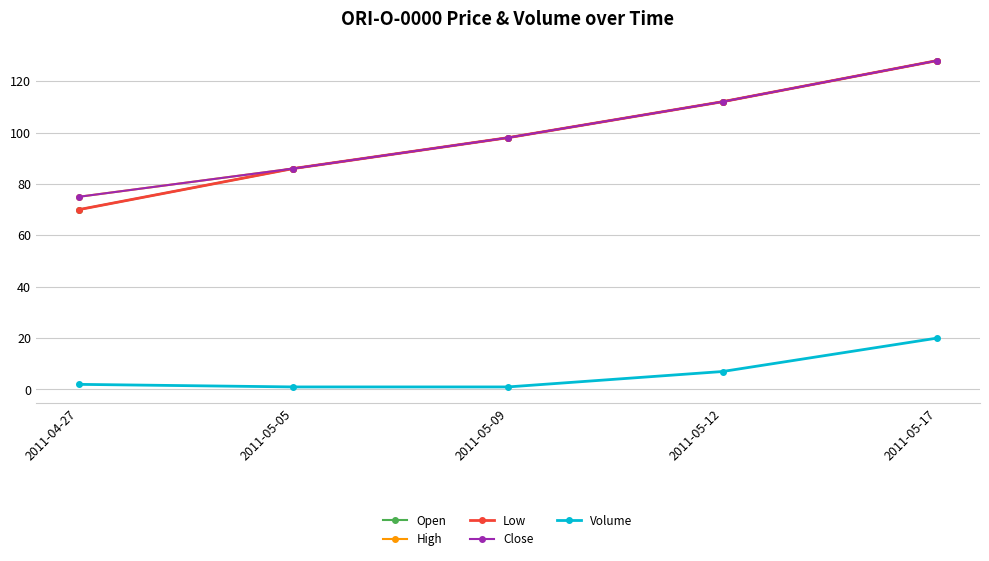

At which label does Open reach its minimum?

2011-04-27